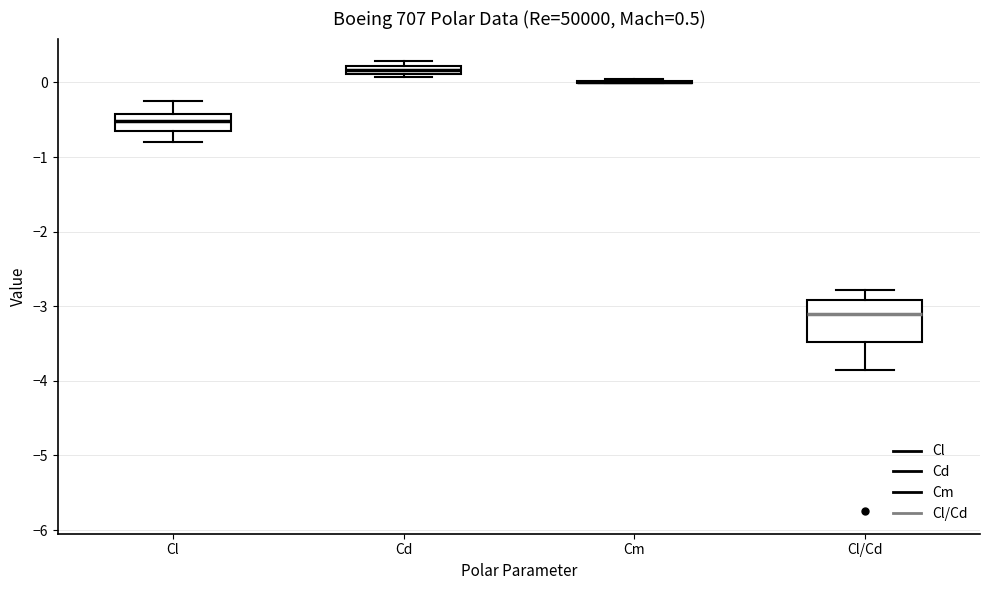

Which box is the tallest, from its lower edge to its upper edge?

Cl/Cd